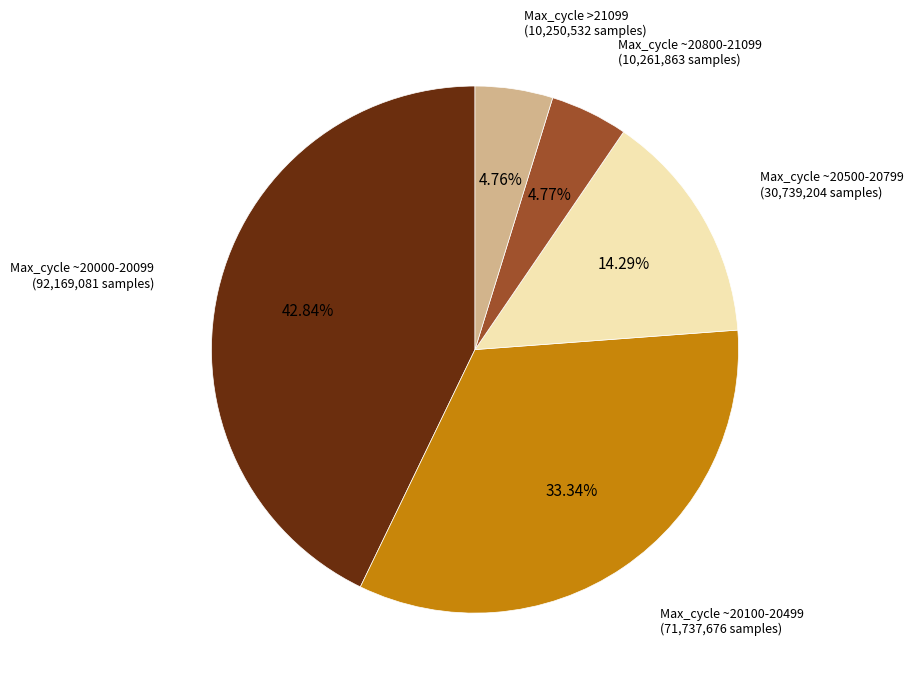

Does any single category account for the majority?

No